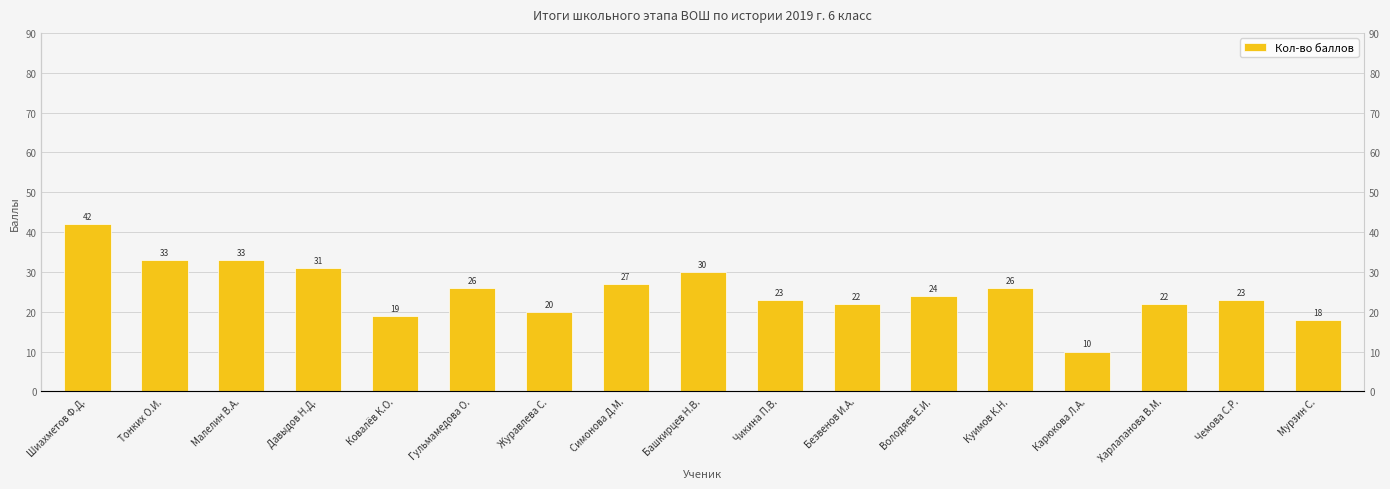

The chart shows a value of 33 at Тонких О.И.. True or false?

True